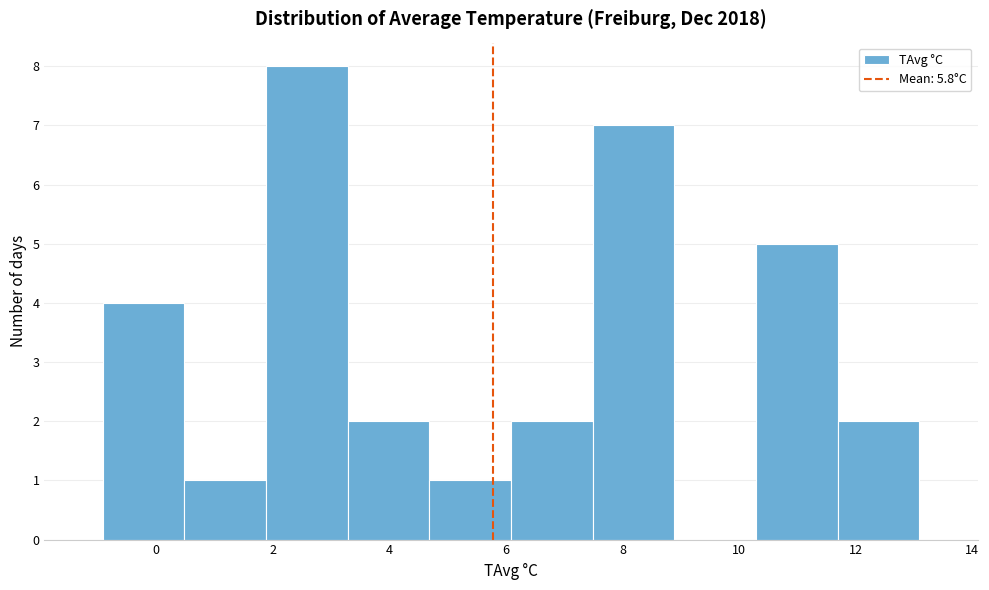

Over which range of the x-axis is the bar tallest?

1.8 to 3.2